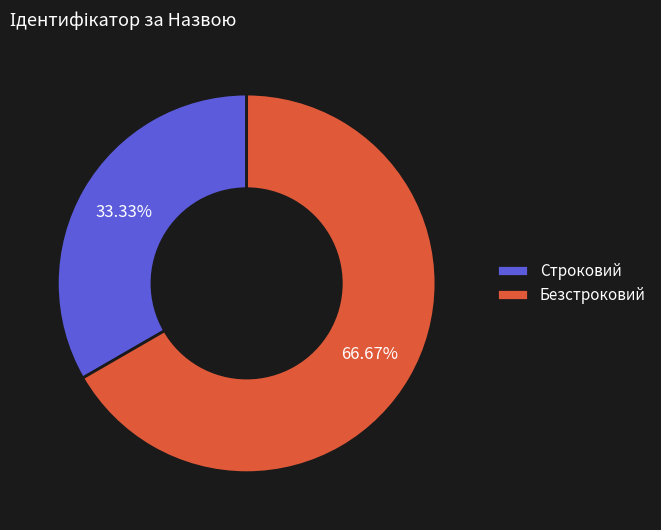

The Строковий slice represents 26% of the pie. True or false?

False